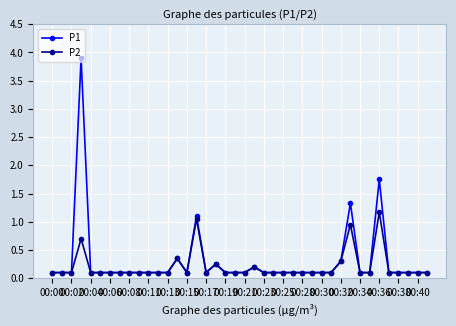

List the series in order of their peak value, highest first.

P1, P2